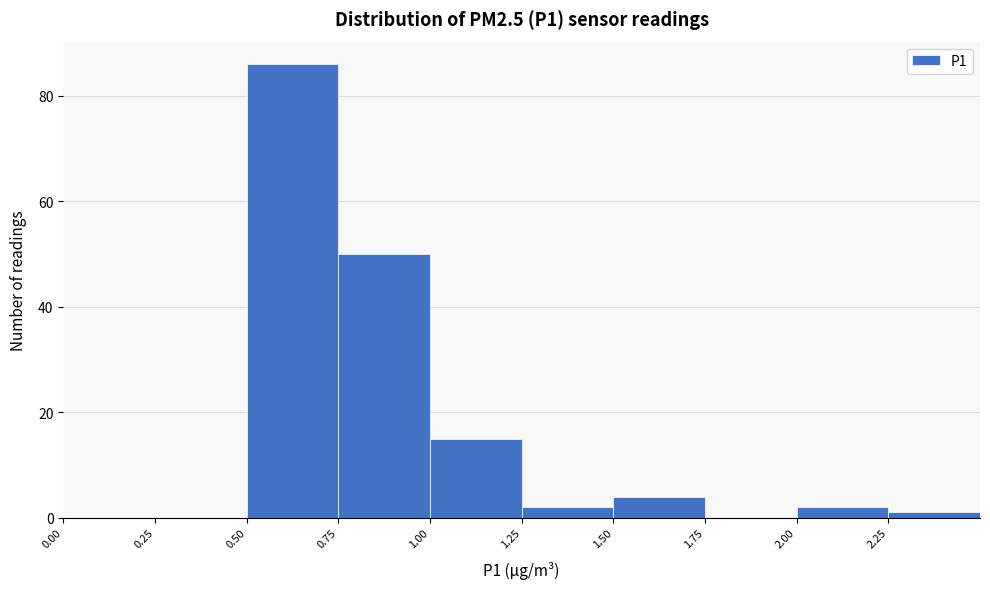

Reading left to right, transcribe this chart: for each bar, give the range it covers on the x-axis and its height. The values are not printed on the chart, so give them approximately, as read against the axis.

0.00 to 0.25: 0
0.25 to 0.50: 0
0.50 to 0.75: 86
0.75 to 1.00: 50
1.00 to 1.25: 16
1.25 to 1.50: 2
1.50 to 1.75: 4
1.75 to 2.00: 0
2.00 to 2.25: 2
2.25 to 2.50: under 2